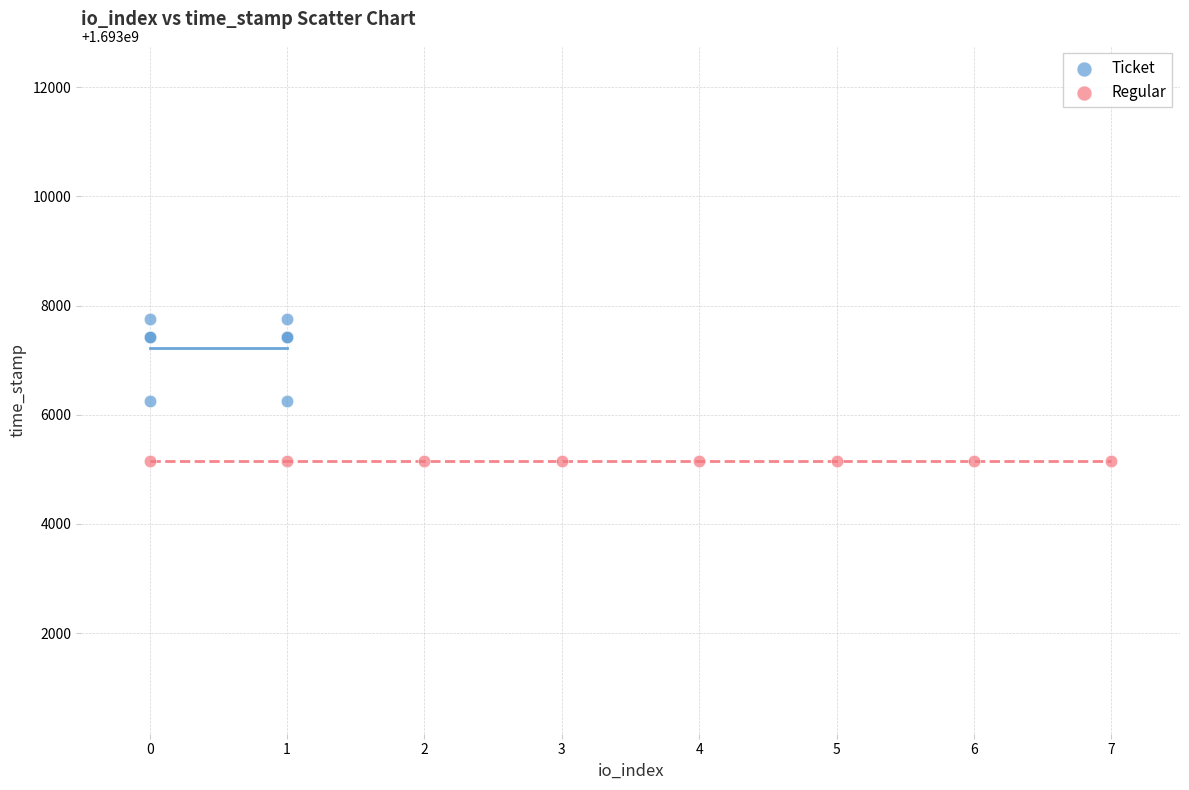

Which series reaches the maximum Y coordinate?

Ticket